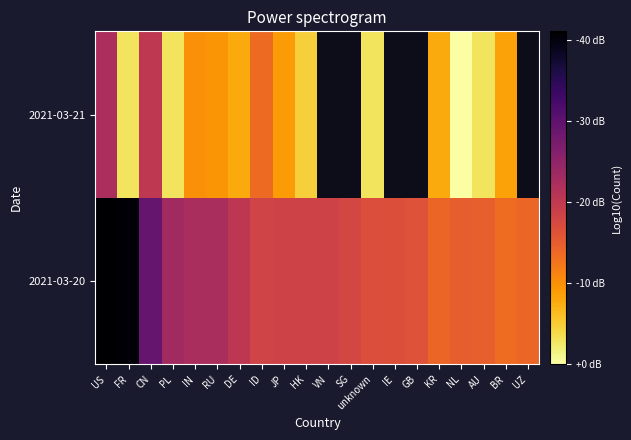

What is the spread (max minus min) of values at ID?

0.5